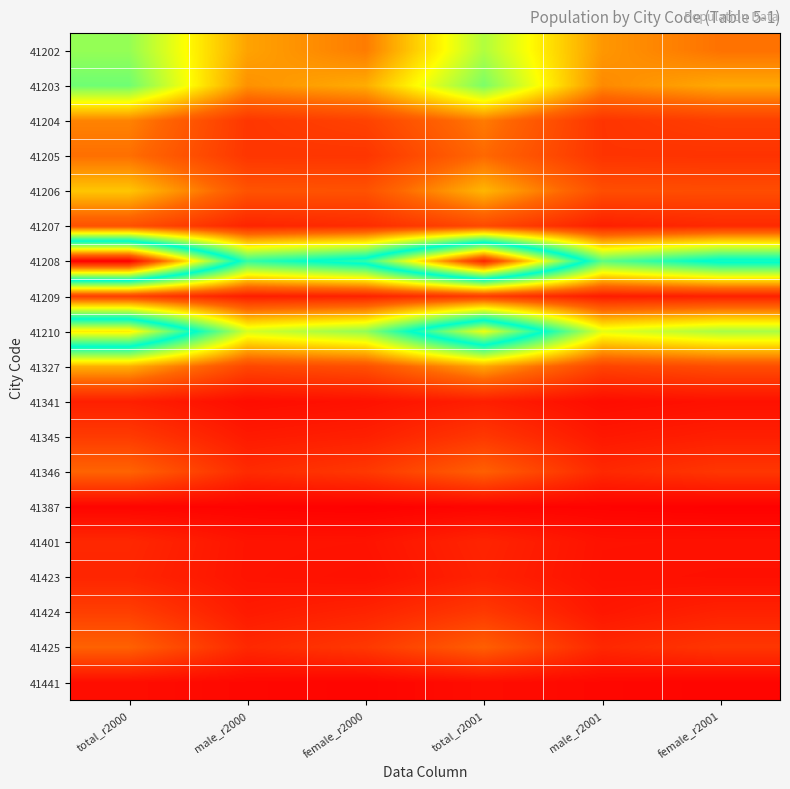

Reading right to left, what are all the values shown in this chart?

41202: female_r2001=0.2	male_r2001=0.2	total_r2001=0.4	female_r2000=0.2	male_r2000=0.2	total_r2000=0.4
41203: female_r2001=0.2	male_r2001=0.2	total_r2001=0.4	female_r2000=0.2	male_r2000=0.2	total_r2000=0.4
41204: female_r2001=0.1	male_r2001=0.1	total_r2001=0.2	female_r2000=0.1	male_r2000=0.1	total_r2000=0.2
41205: female_r2001=0.1	male_r2001=0.1	total_r2001=0.2	female_r2000=0.1	male_r2000=0.1	total_r2000=0.2
41206: female_r2001=0.1	male_r2001=0.1	total_r2001=0.2	female_r2000=0.1	male_r2000=0.1	total_r2000=0.2
41207: female_r2001=0.1	male_r2001=0.0	total_r2001=0.1	female_r2000=0.1	male_r2000=0.1	total_r2000=0.1
41208: female_r2001=0.5	male_r2001=0.4	total_r2001=0.9	female_r2000=0.5	male_r2000=0.5	total_r2000=1.0
41209: female_r2001=0.0	male_r2001=0.0	total_r2001=0.1	female_r2000=0.1	male_r2000=0.0	total_r2000=0.1
41210: female_r2001=0.4	male_r2001=0.3	total_r2001=0.7	female_r2000=0.4	male_r2000=0.3	total_r2000=0.7
41327: female_r2001=0.1	male_r2001=0.1	total_r2001=0.2	female_r2000=0.1	male_r2000=0.1	total_r2000=0.2
41341: female_r2001=0.0	male_r2001=0.0	total_r2001=0.0	female_r2000=0.0	male_r2000=0.0	total_r2000=0.0
41345: female_r2001=0.0	male_r2001=0.0	total_r2001=0.1	female_r2000=0.0	male_r2000=0.0	total_r2000=0.1
41346: female_r2001=0.1	male_r2001=0.1	total_r2001=0.1	female_r2000=0.1	male_r2000=0.1	total_r2000=0.1
41387: female_r2001=0.0	male_r2001=0.0	total_r2001=0.0	female_r2000=0.0	male_r2000=0.0	total_r2000=0.0
41401: female_r2001=0.0	male_r2001=0.0	total_r2001=0.1	female_r2000=0.0	male_r2000=0.0	total_r2000=0.1
41423: female_r2001=0.0	male_r2001=0.0	total_r2001=0.1	female_r2000=0.0	male_r2000=0.0	total_r2000=0.1
41424: female_r2001=0.1	male_r2001=0.0	total_r2001=0.1	female_r2000=0.1	male_r2000=0.0	total_r2000=0.1
41425: female_r2001=0.1	male_r2001=0.1	total_r2001=0.1	female_r2000=0.1	male_r2000=0.1	total_r2000=0.1
41441: female_r2001=0.0	male_r2001=0.0	total_r2001=0.0	female_r2000=0.0	male_r2000=0.0	total_r2000=0.0